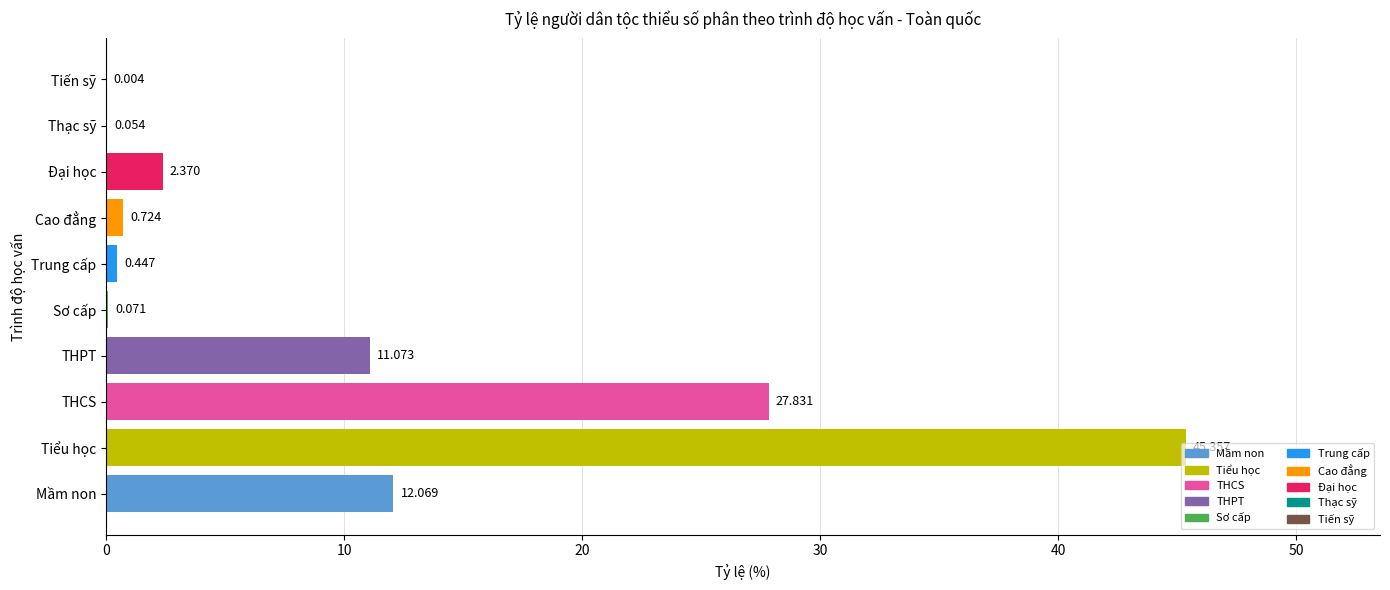

Are the bars horizontal?

Yes